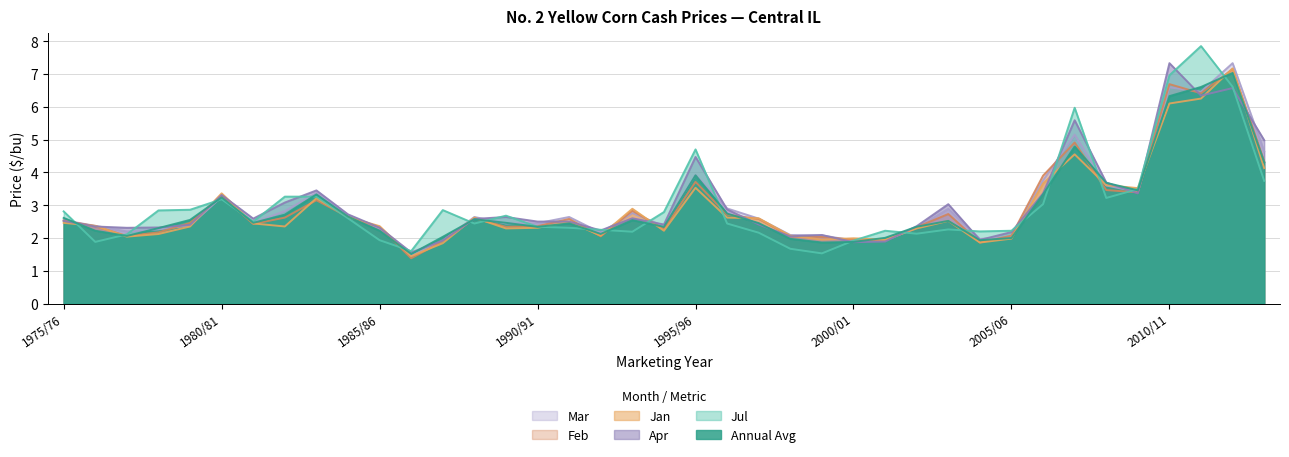

What is the value of the Jan point at the 36th from the left?

6.1